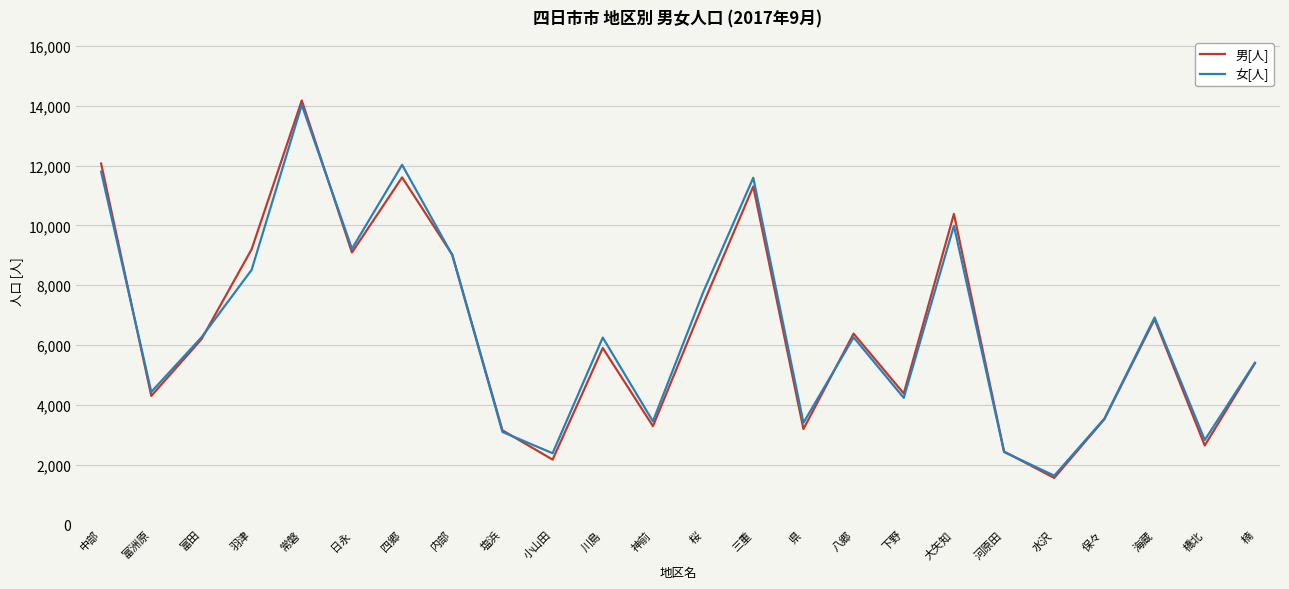

Is the value of 男[人] at 神前 greater than the value of 女[人] at 三重?

No